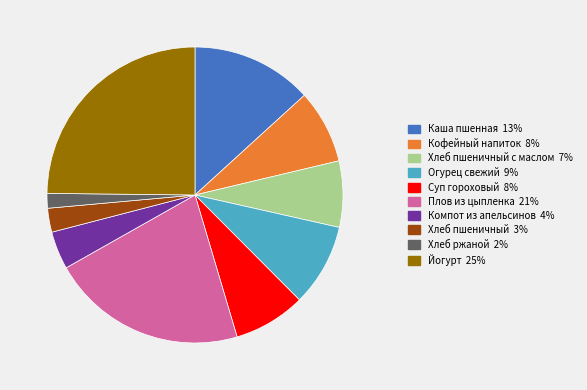

Does any single category account for the majority?

No